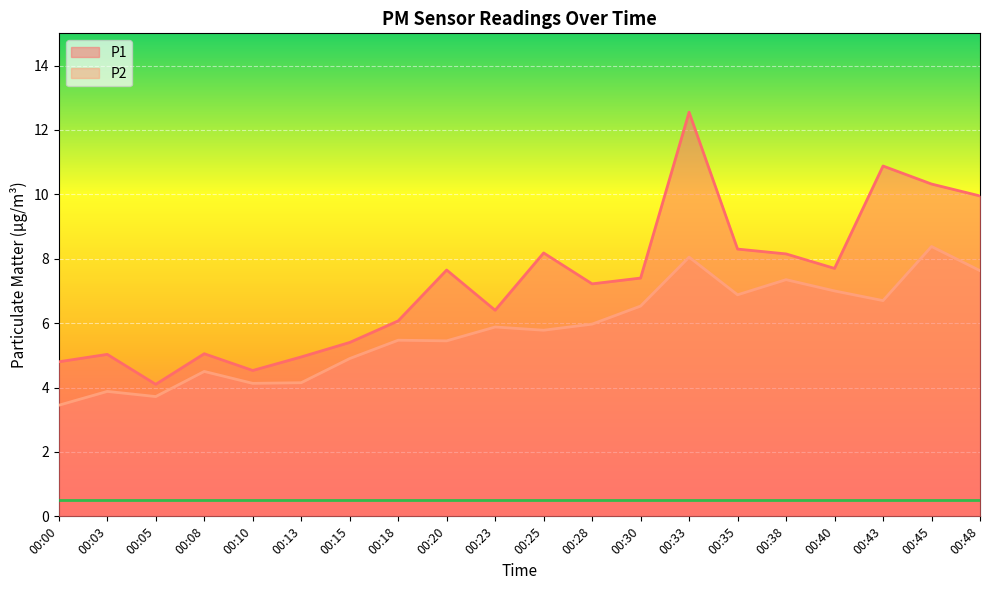

True or false: P1 and P2 intersect in this chart.

False